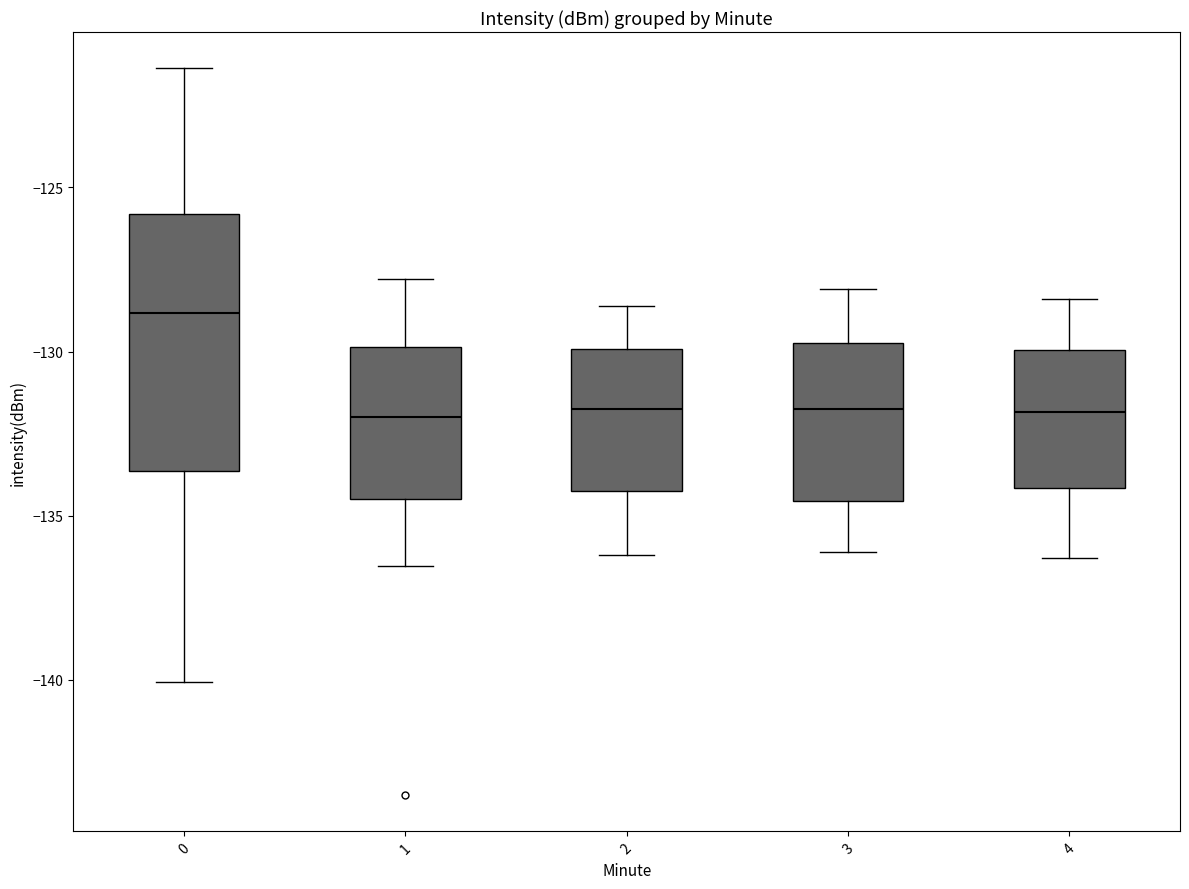

Which box has the highest median line?

0